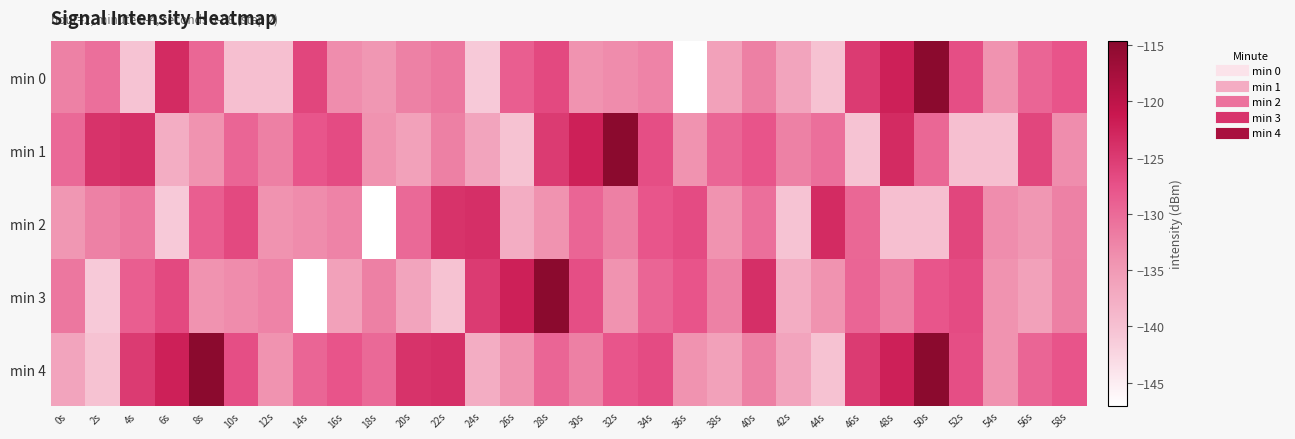

What is the smallest value displayed?

-147.1